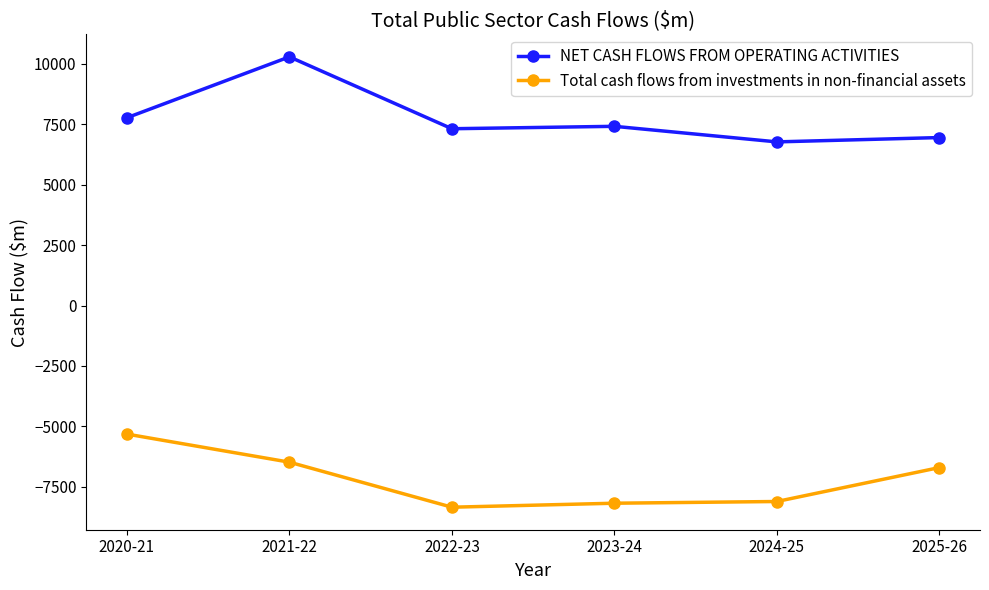

Where is the first local minimum for Total cash flows from investments in non-financial assets?

2022-23